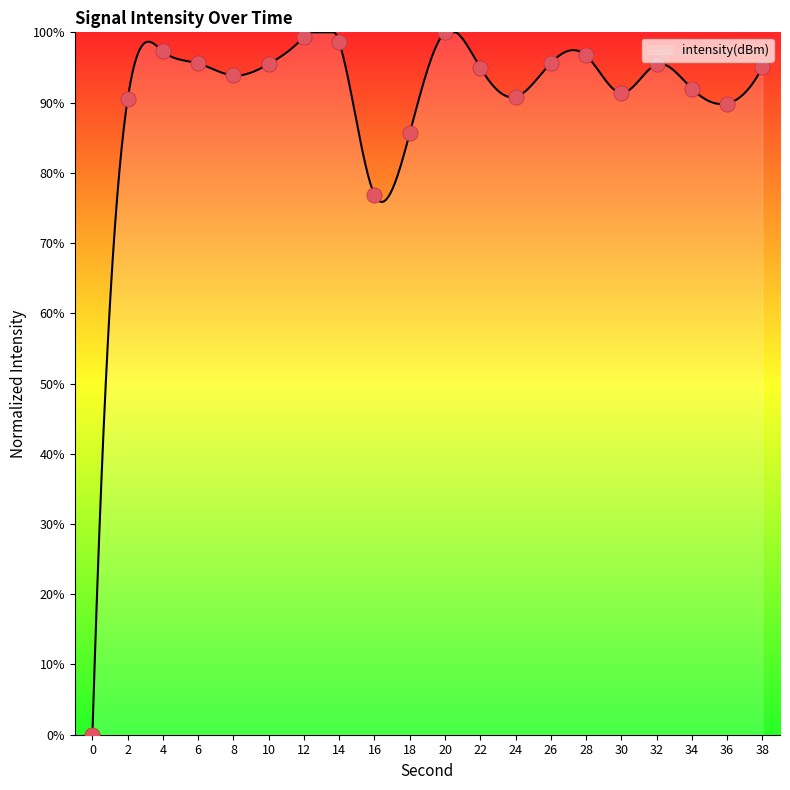

What is the change in value from 0 to 26?

+95.6